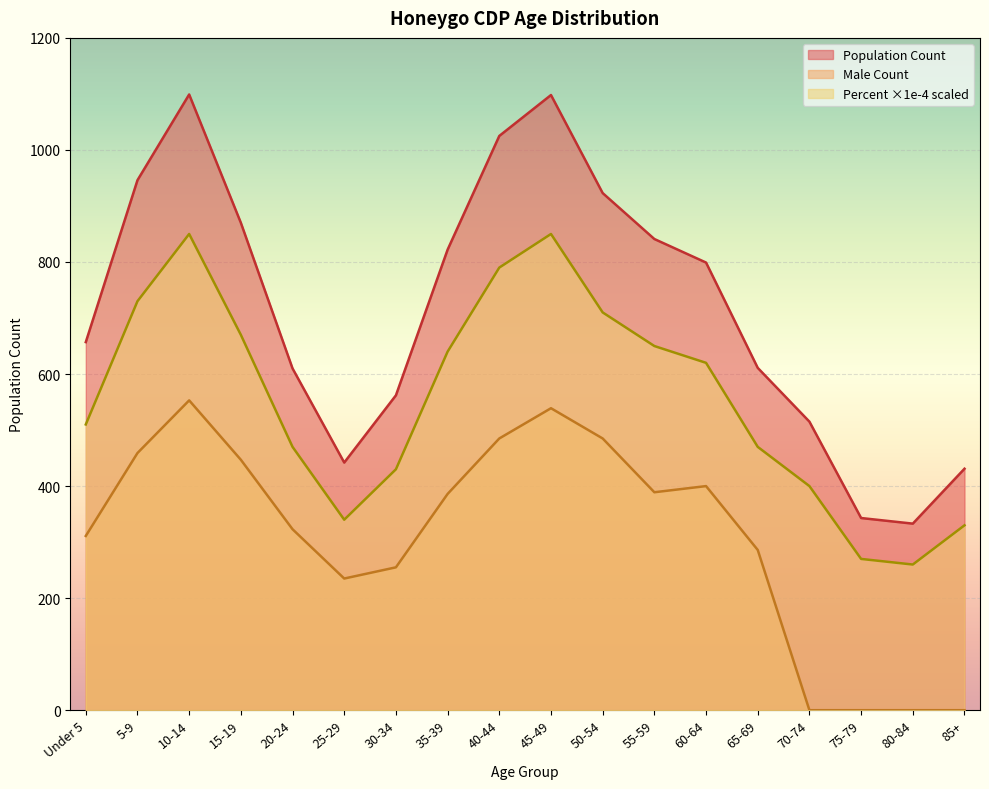

How many lines are shown in the chart?

3